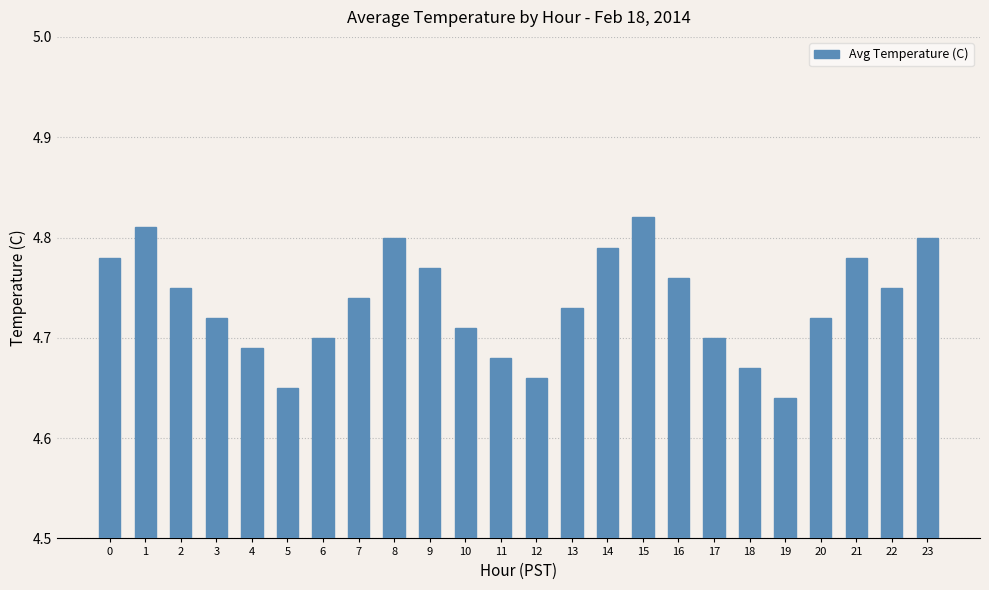

The value at 15 is 4.8. True or false?

True